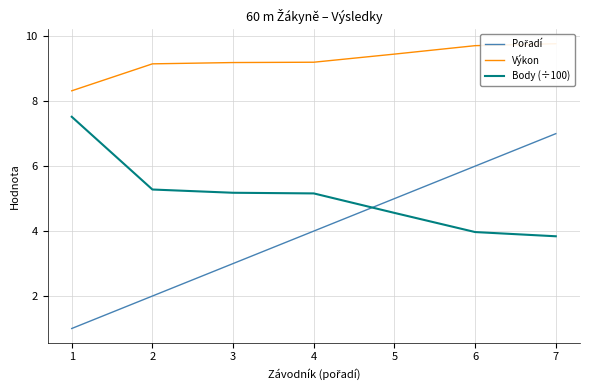

True or false: Výkon and Pořadí cross at least once.

False